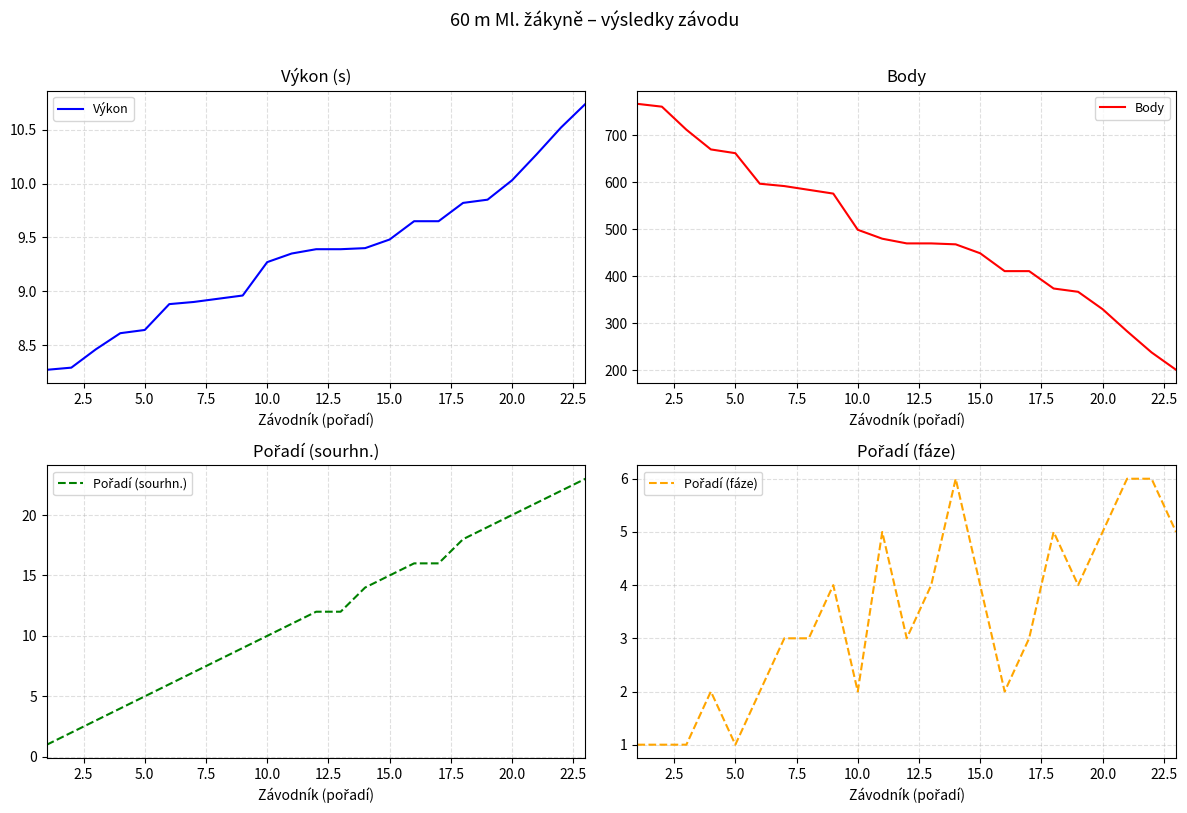

Is this an area chart (filled region under the line)?

No